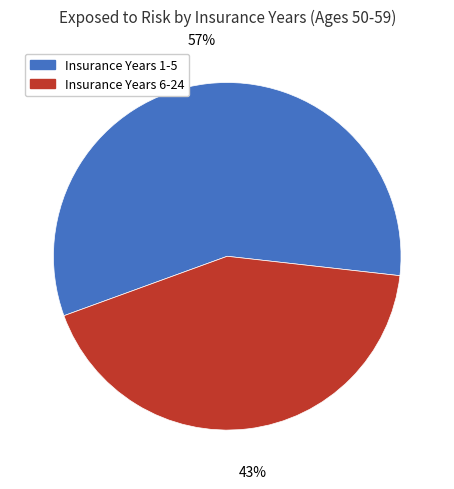

Does Insurance Years 6-24 represent more than half of the total?

No